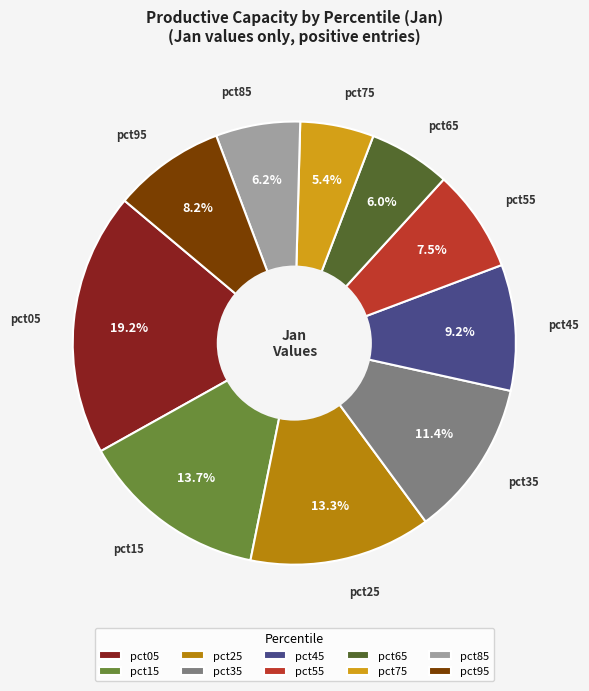

The pct65 slice represents 1% of the pie. True or false?

False